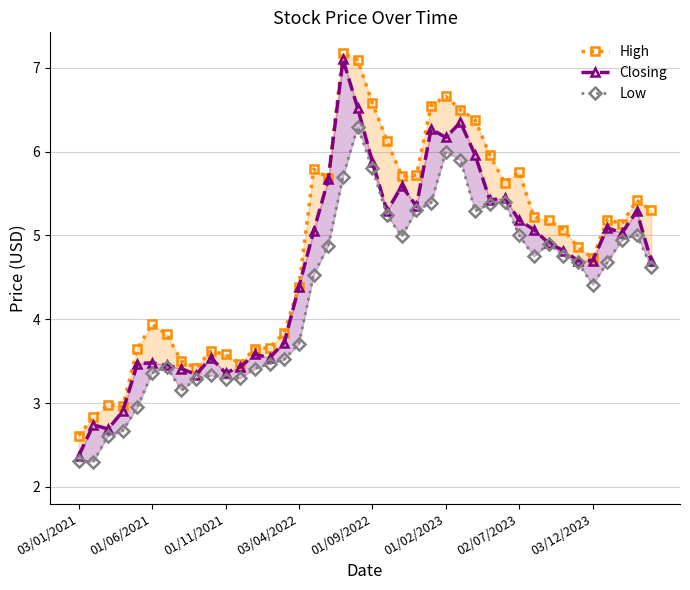

What is the approximate value of Low at 8?

3.3